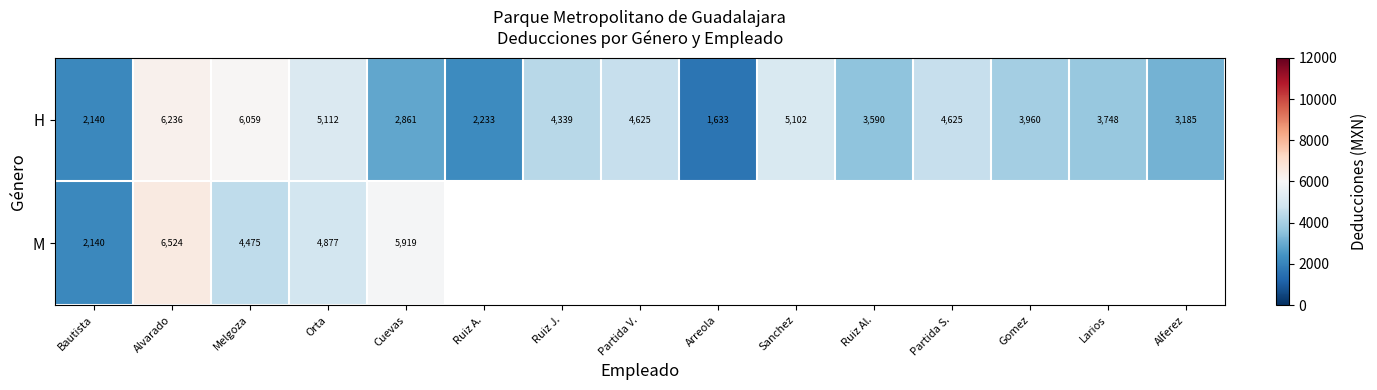

Between Melgoza and Orta, which series saw the biggest shift?

H